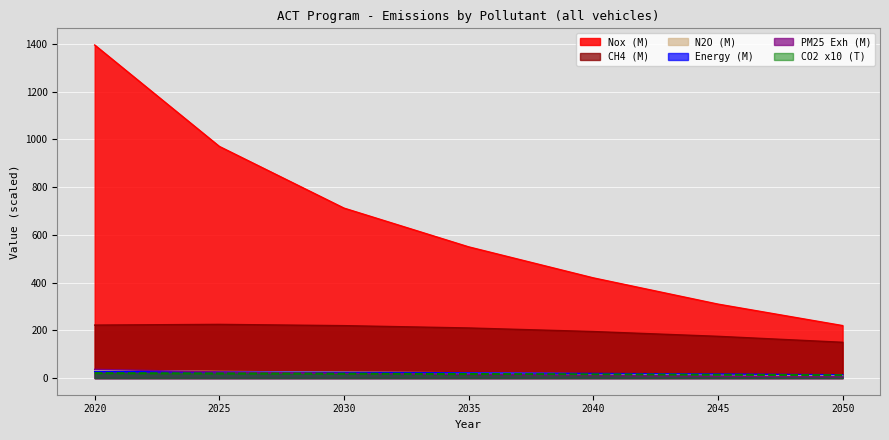

True or false: CH4 and Energy intersect in this chart.

False